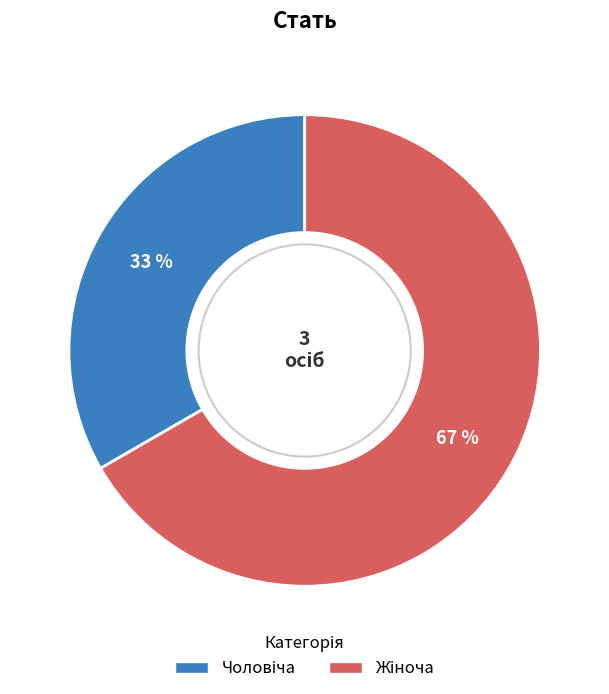

Does any single category account for the majority?

Yes